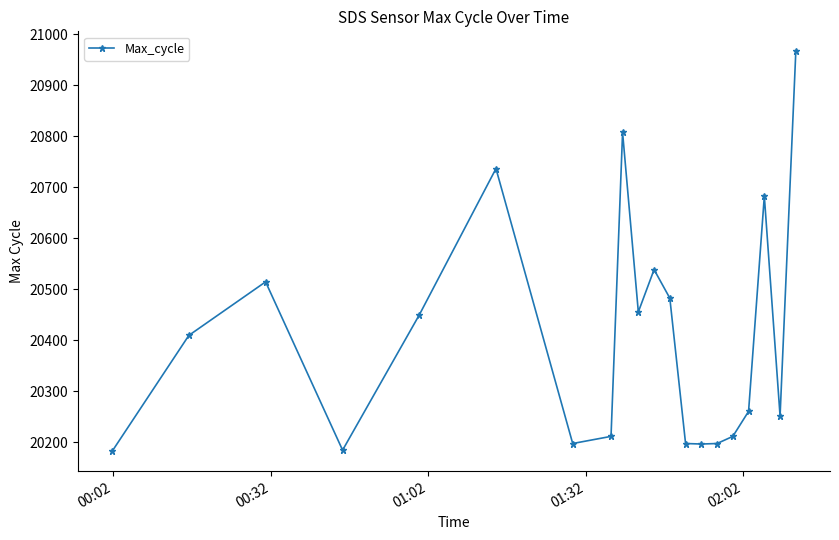

What is the maximum value shown in the chart?

20967